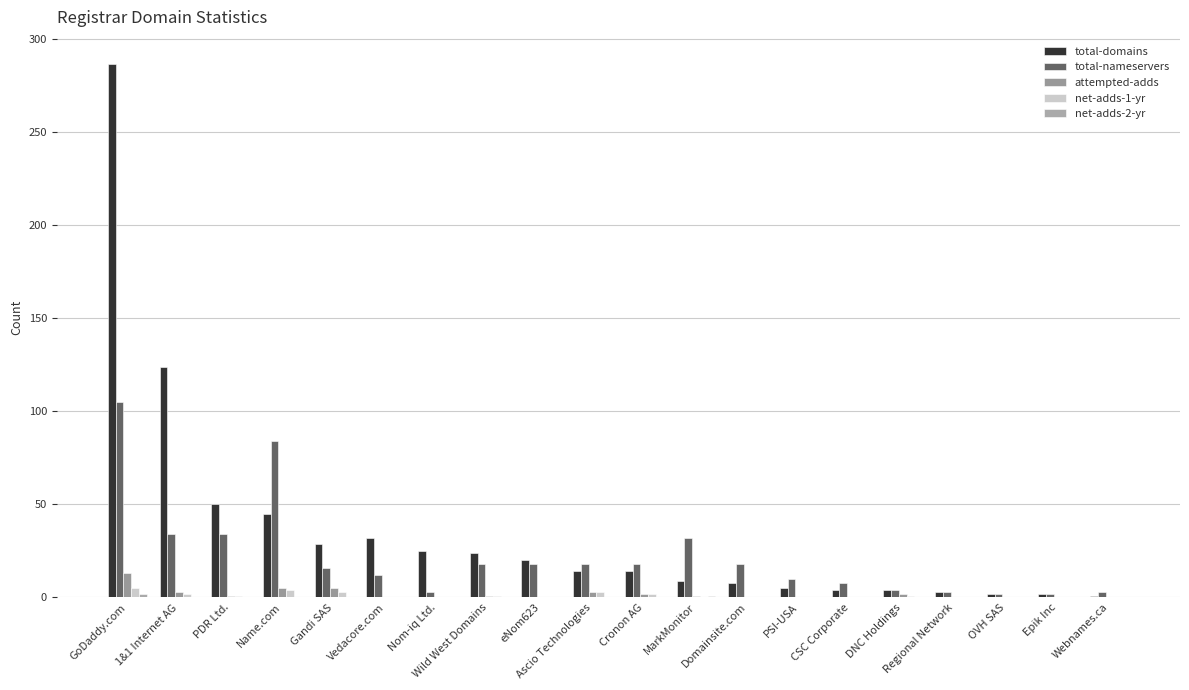

Are the bars grouped side by side (vs. stacked)?

Yes